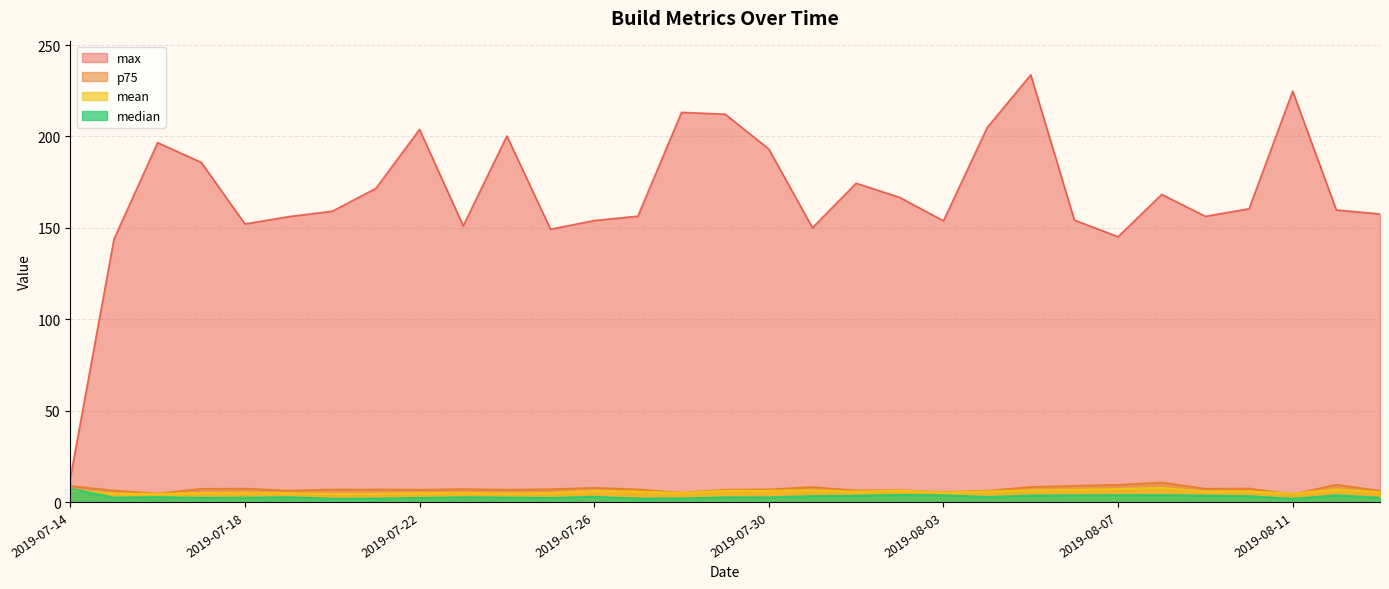

True or false: mean has a value of 6.4 at 2019-08-05.

True